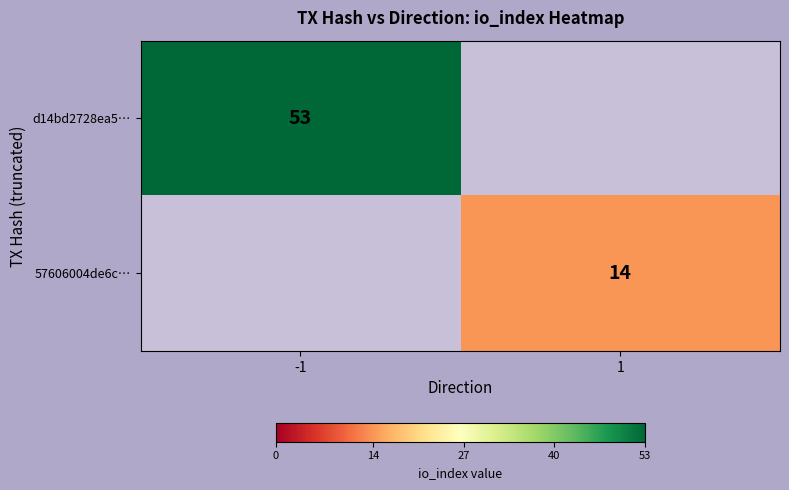

Is the value of d14bd2728ea5… at -1 greater than the value of 57606004de6c… at 1?

Yes